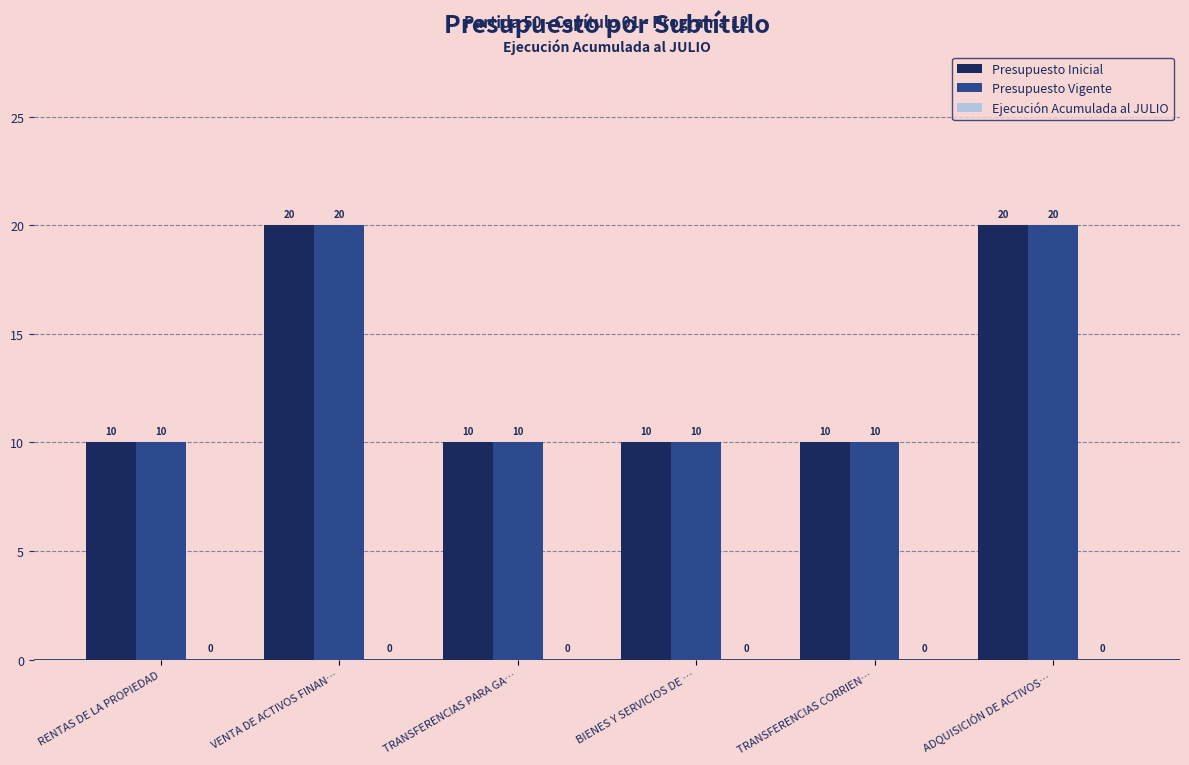

The value of Presupuesto Vigente at VENTA DE ACTIVOS FINAN… is 20. True or false?

True